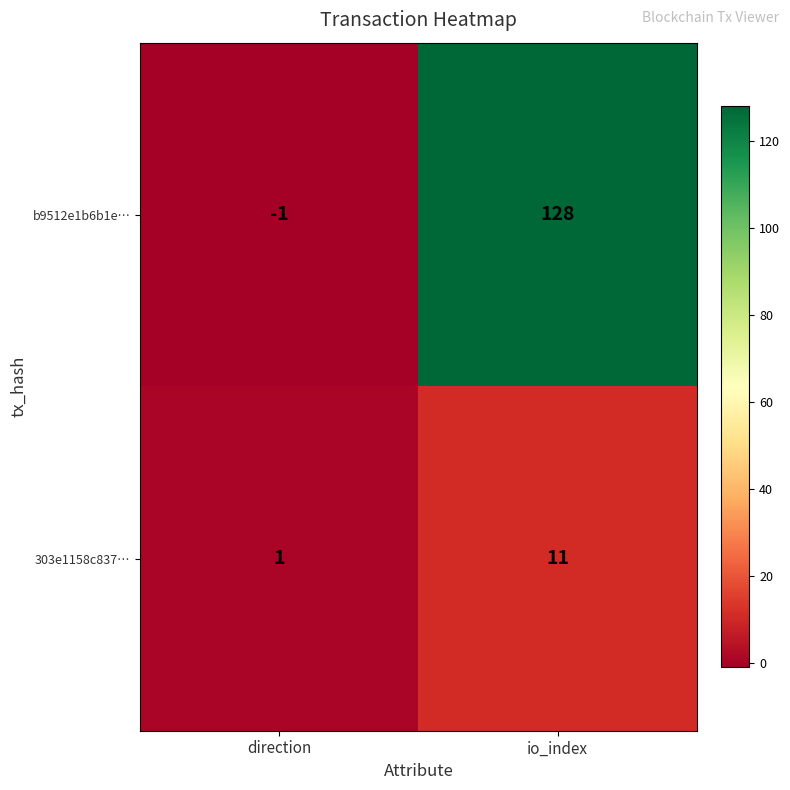

What is the sum of the 303e1158c837… values at io_index and direction?

12